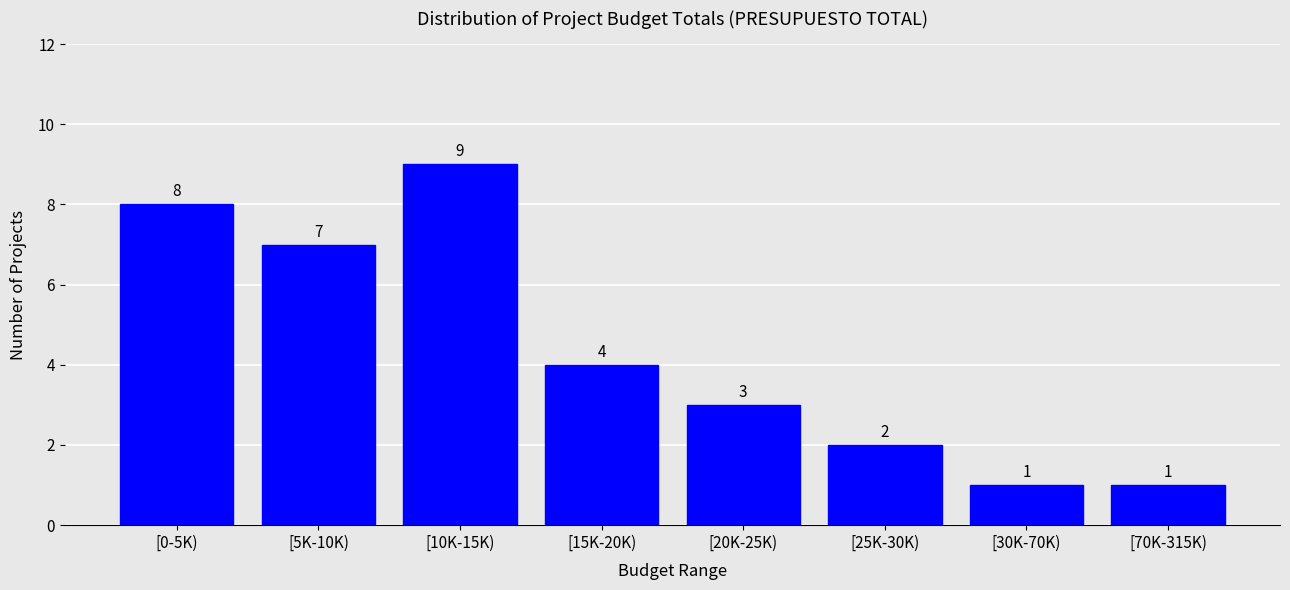

Reading left to right, extract all data points from this chart.

8	7	9	4	3	2	1	1